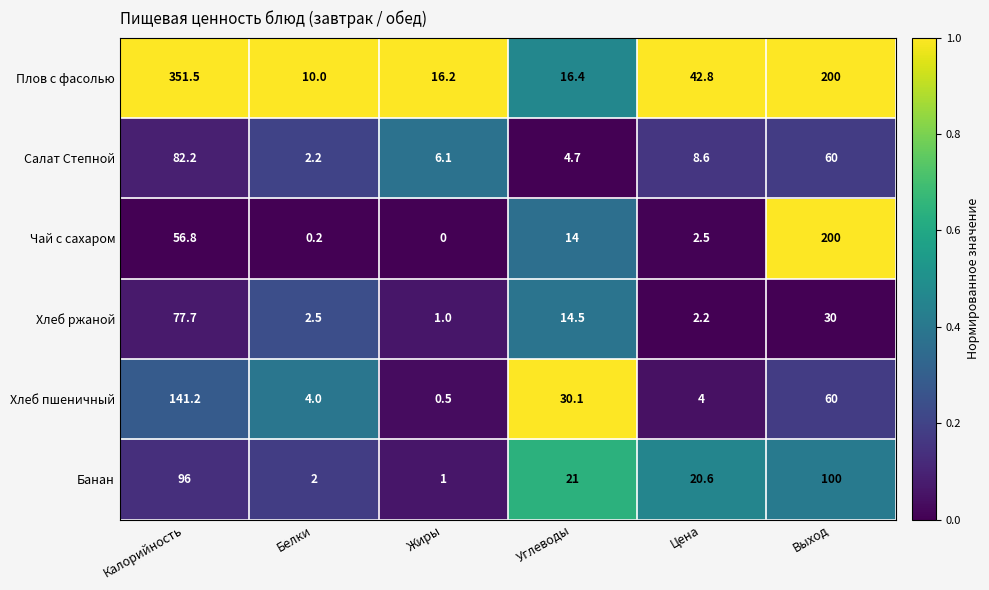

At which category is the sum across all series the highest?

Калорийность